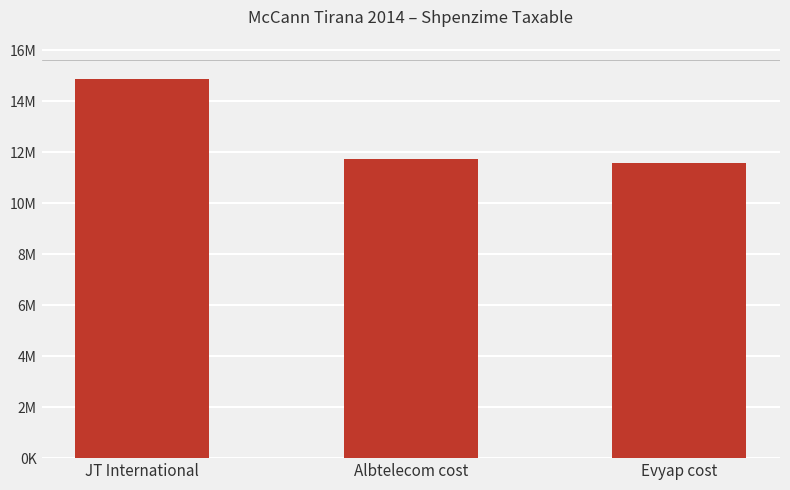

What is the label of the 1st bar from the right?

Evyap cost